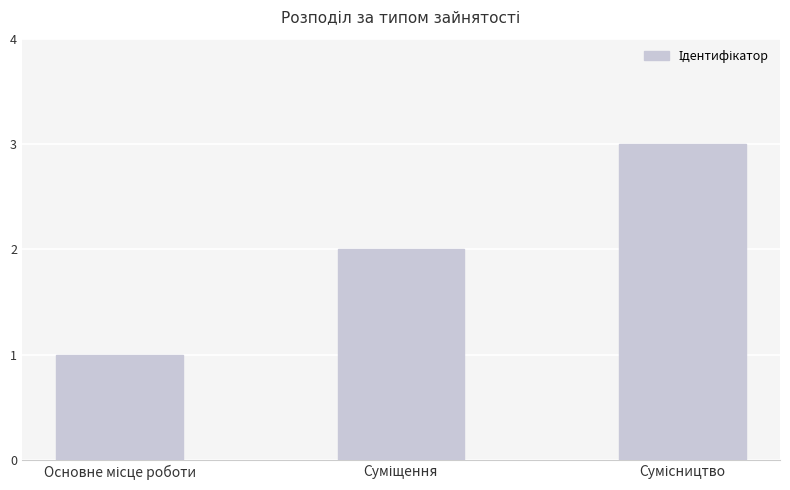

What is the greatest value displayed?

3